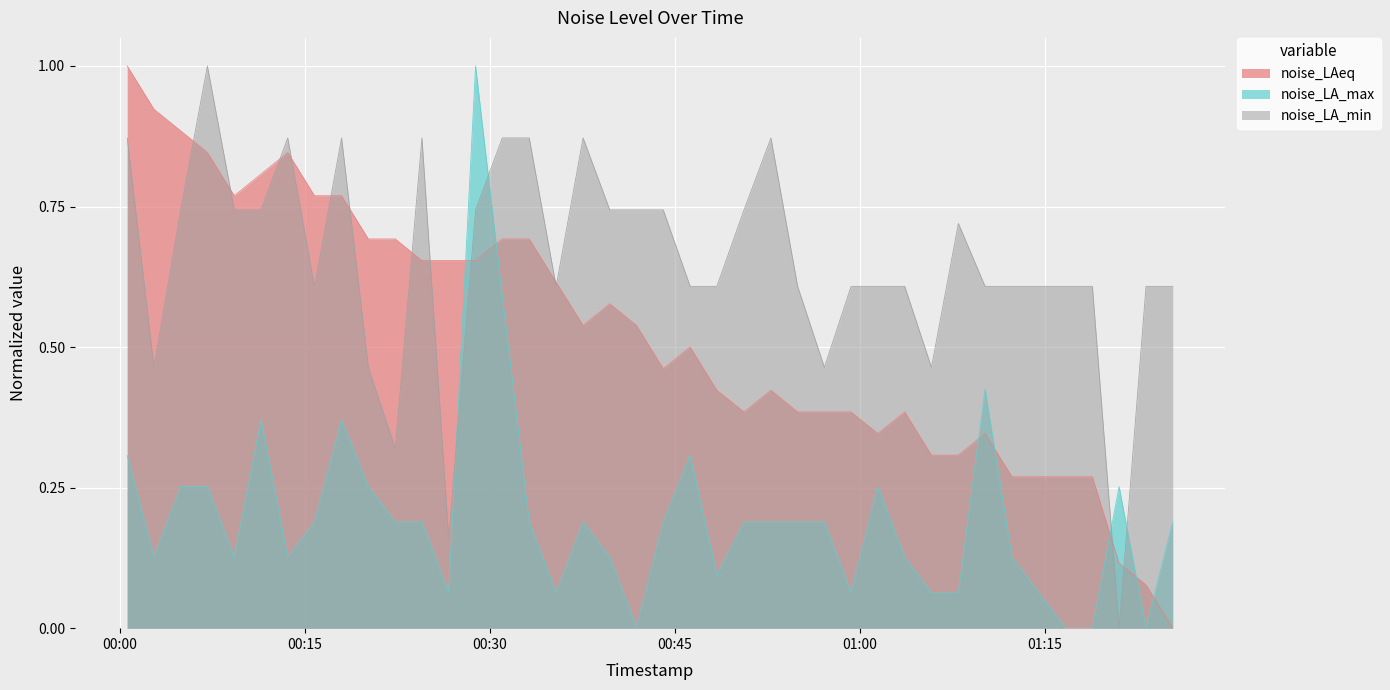

Where do noise_LA_min and noise_LA_max first cross each other?

00:26 and 00:28